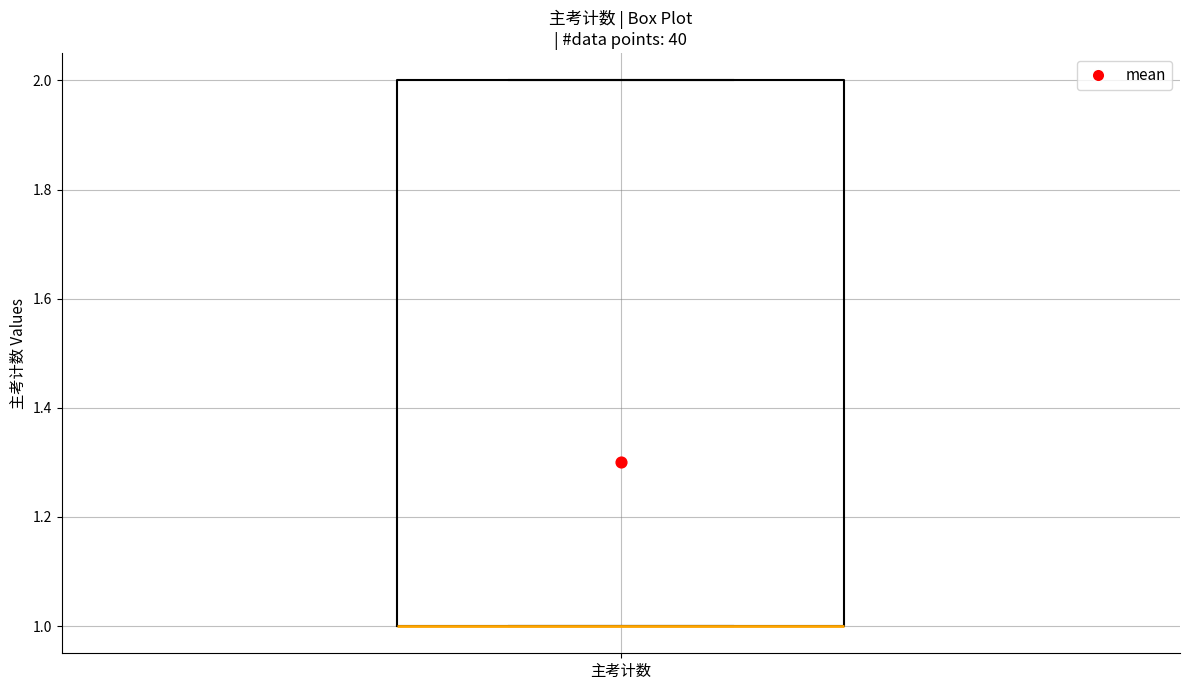

Where is the lower edge of the box for 主考计数 on the y-axis? The values are not printed on the chart, so give them approximately, as read against the axis.

1